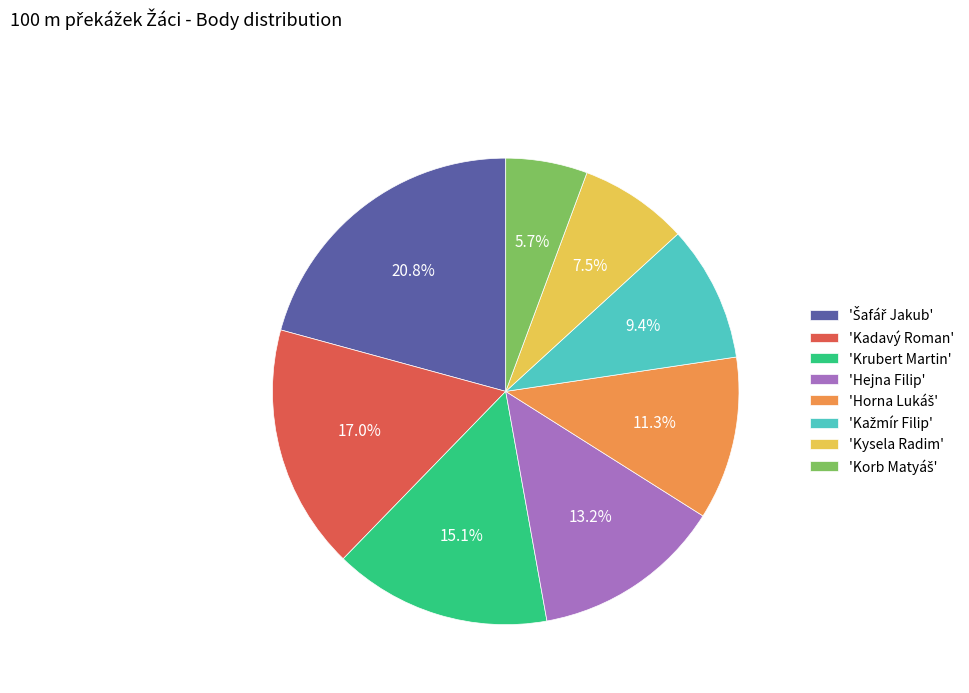

How much of the chart is everything except 'Krubert Martin'?

84.9%